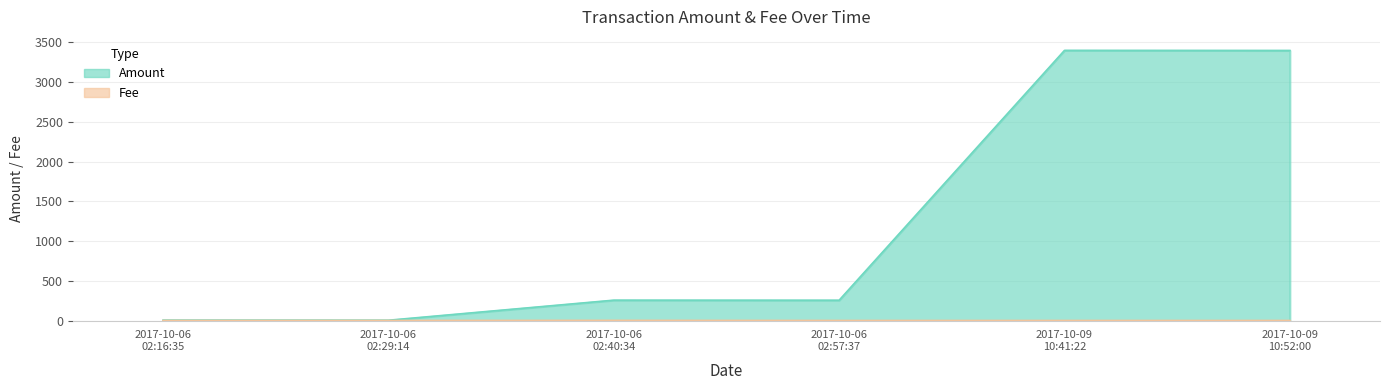

What is the average value of the Amount series?

1220.0